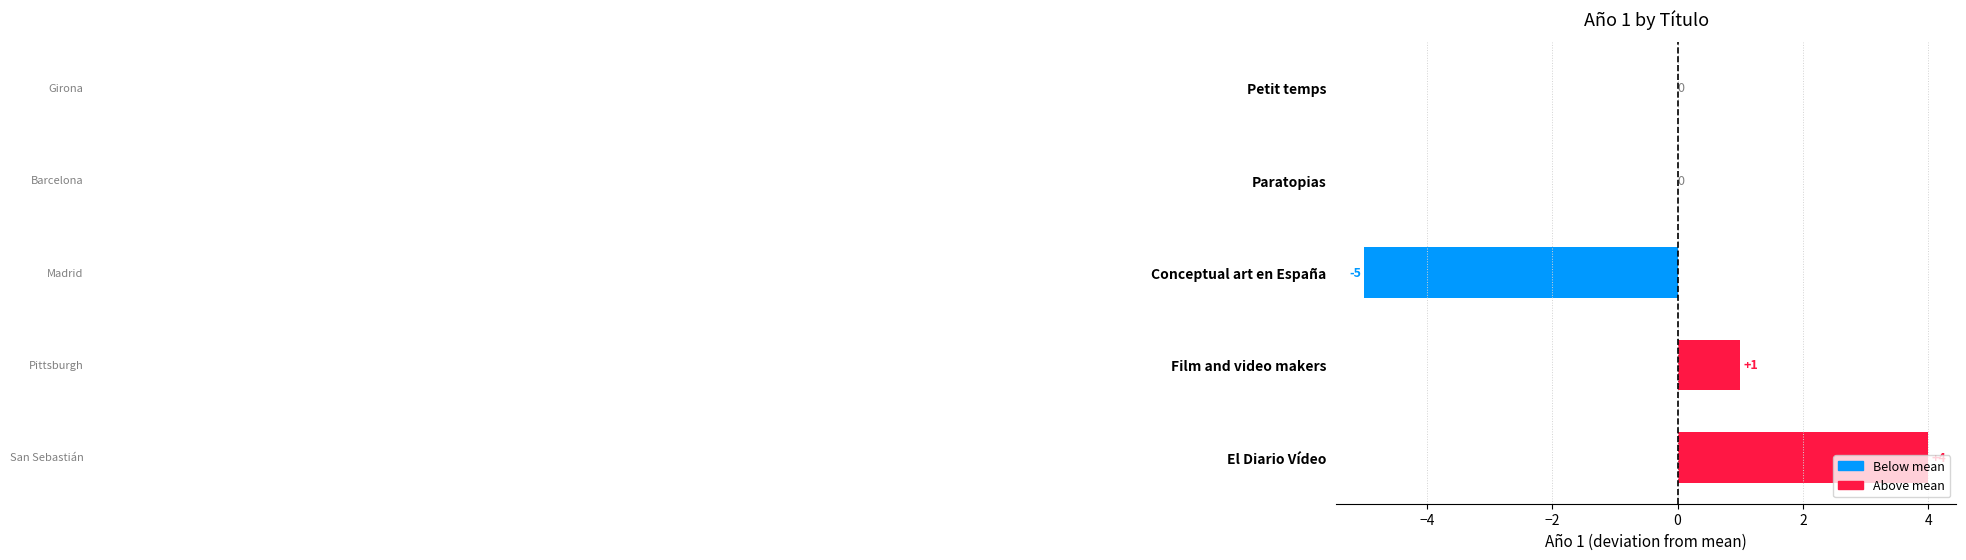

How many values are between 0 and 1?

3